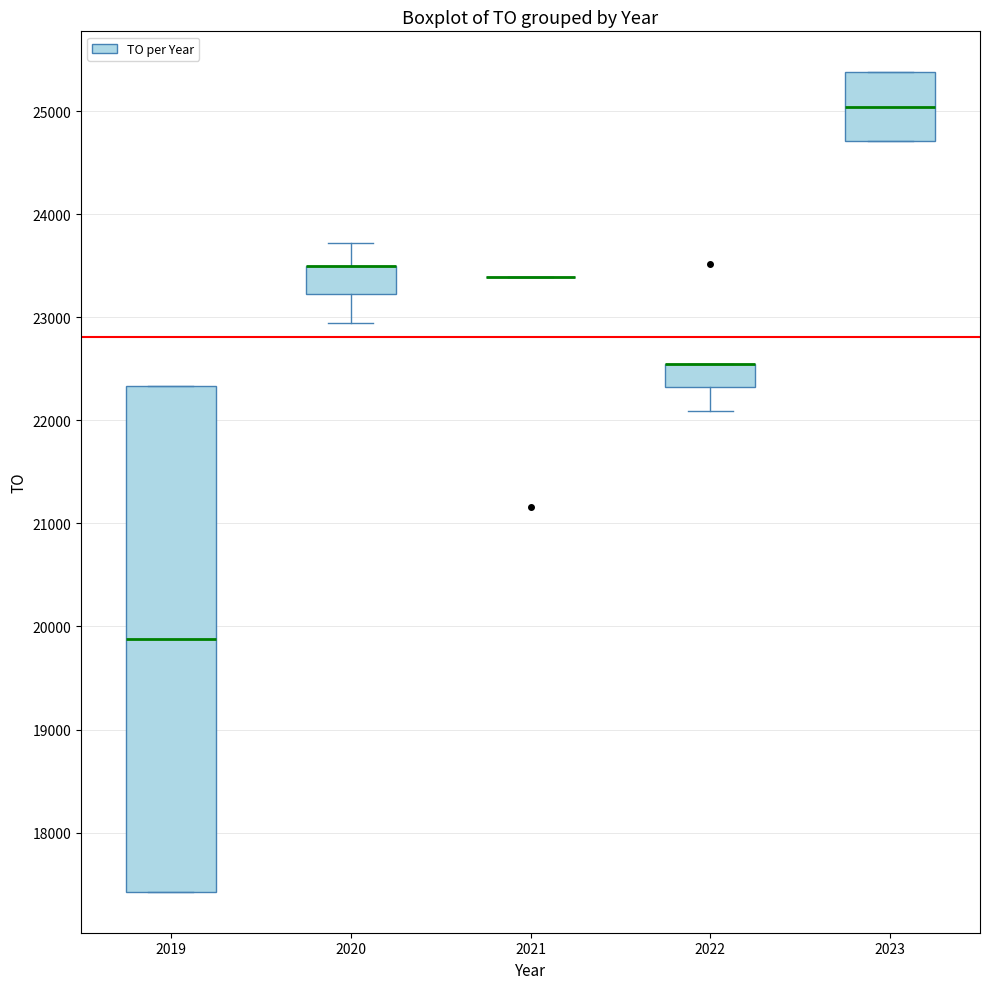

Reading left to right, transcribe this box plot: for each box, give where its median line is, the range the box spans, and where its two whiskers end, as read against the y-axis. The values are not printed on the chart, so give them approximately, as read against the axis.

2019: median 19900, box 17400 to 22300, whiskers 17400 to 22300
2020: median 23500 (drawn on the box's upper edge), box 23200 to 23500, whiskers 22900 to 23700
2021: box collapsed to a line at 23400, whiskers 23400 to 23400
2022: median 22600 (drawn on the box's upper edge), box 22300 to 22600, whiskers 22100 to 22600
2023: median 25000, box 24700 to 25400, whiskers 24700 to 25400